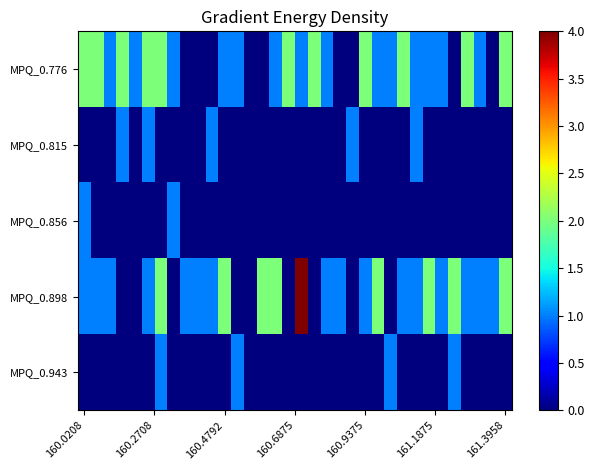

At which category does the chart reach its minimum across all series?

8